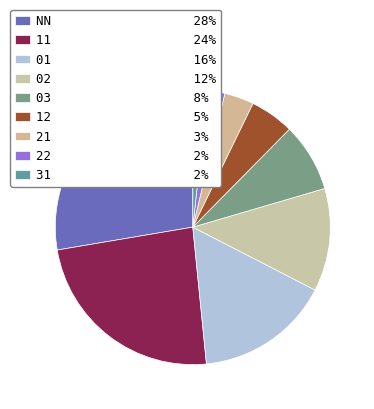

To the nearest percent, what is the difference between the 02 and 01 slice percentages?

4%